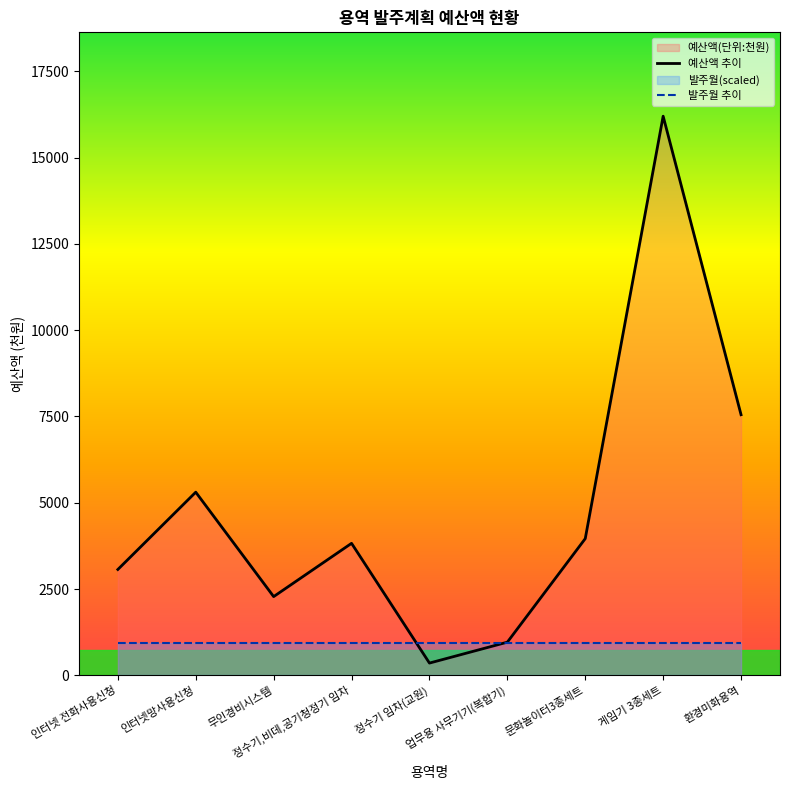

Which series has the largest total across all categories?

예산액 추이